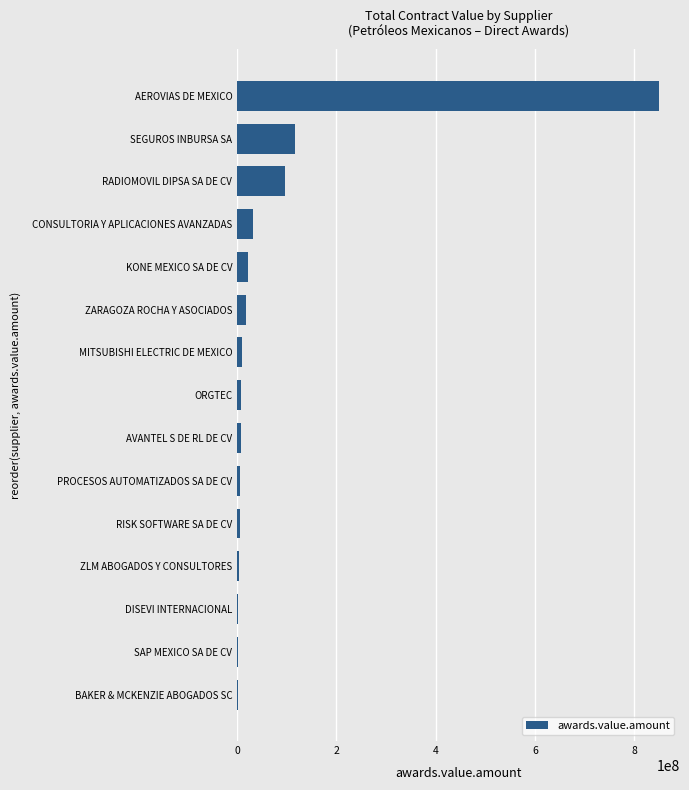

What is the maximum value shown in the chart?

849165037.1